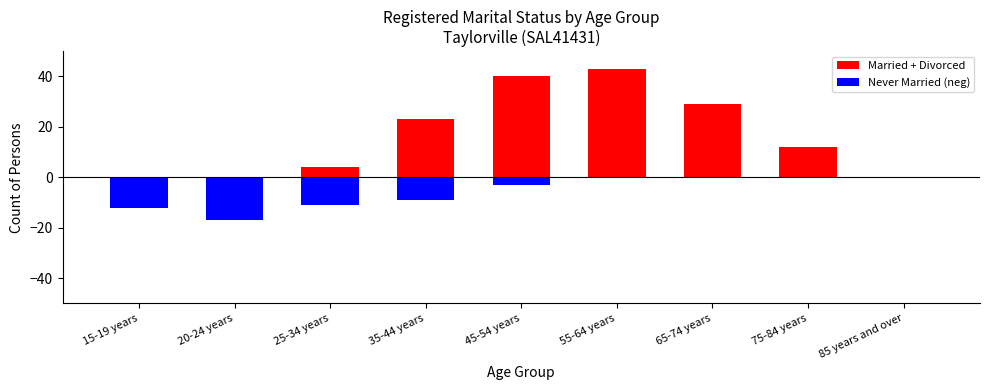

How many bars are there in each group?

2